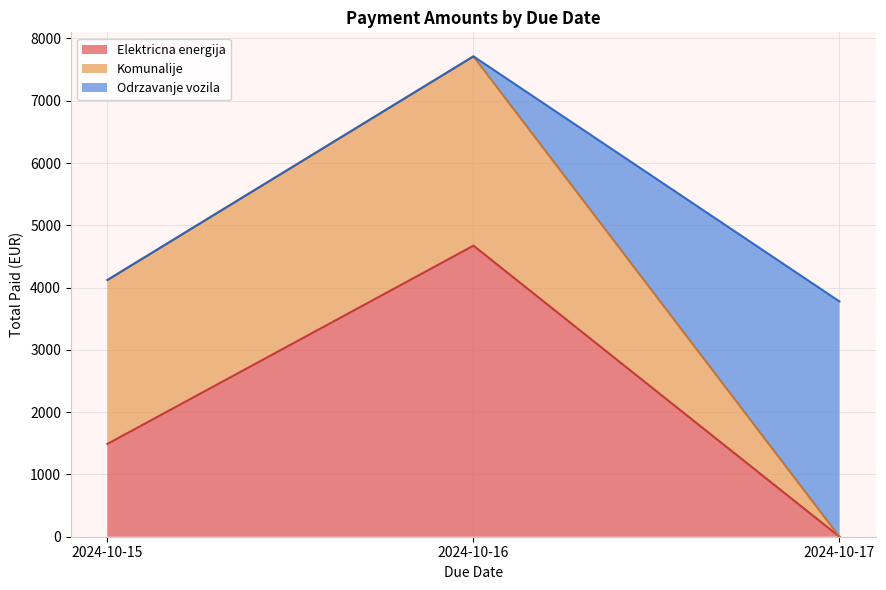

True or false: the data shows 22.9 at 4.

False